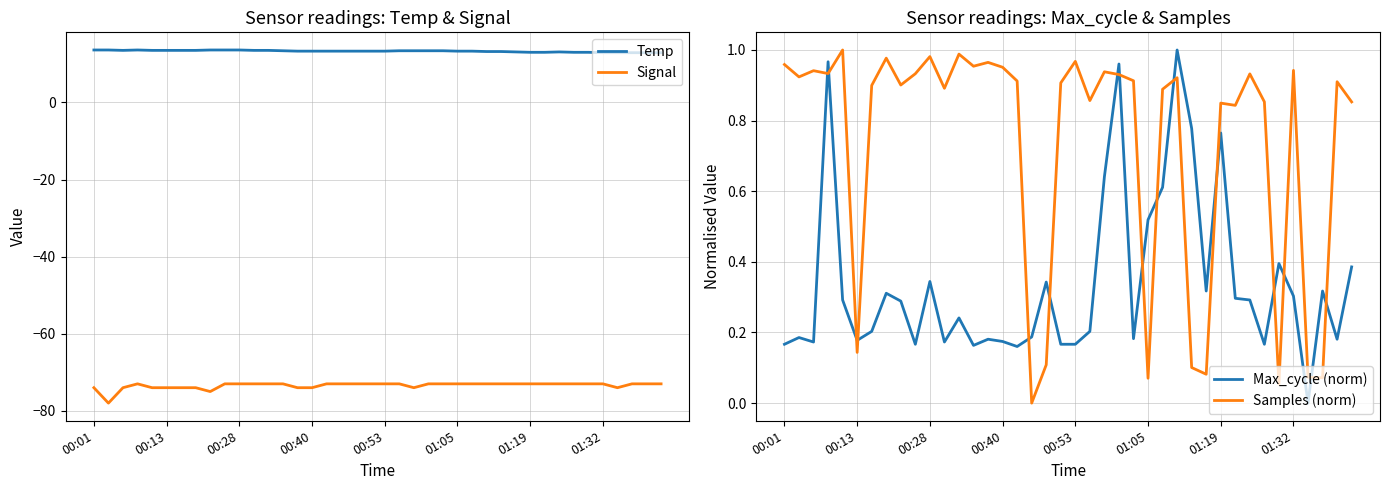

True or false: Temp and Max_cycle (norm) intersect in this chart.

False